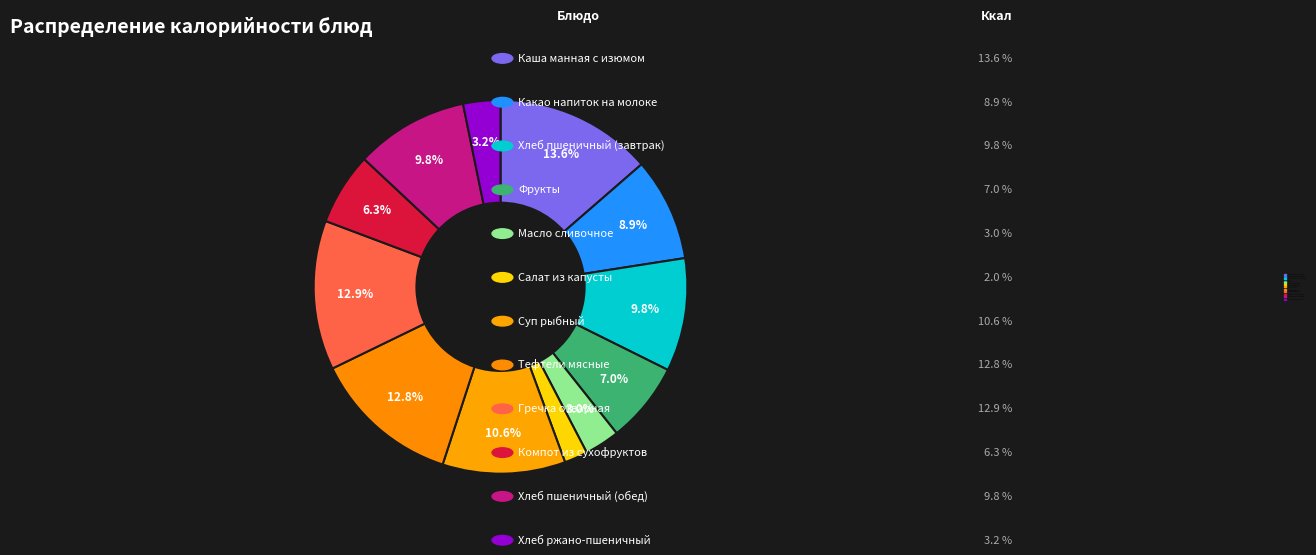

How many slices are in this pie chart?

12